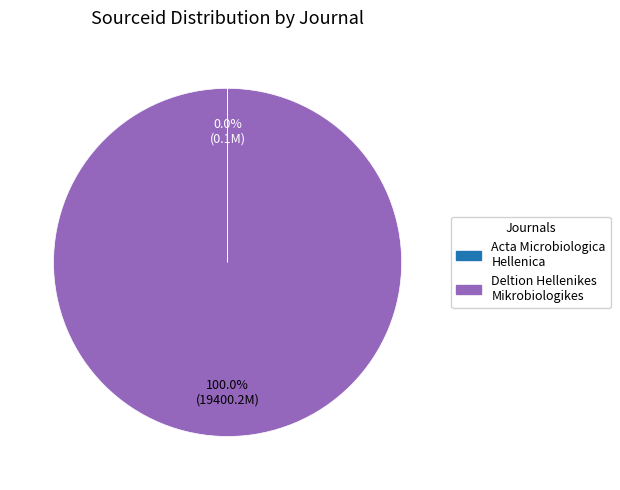

Is there a majority slice in this chart?

Yes